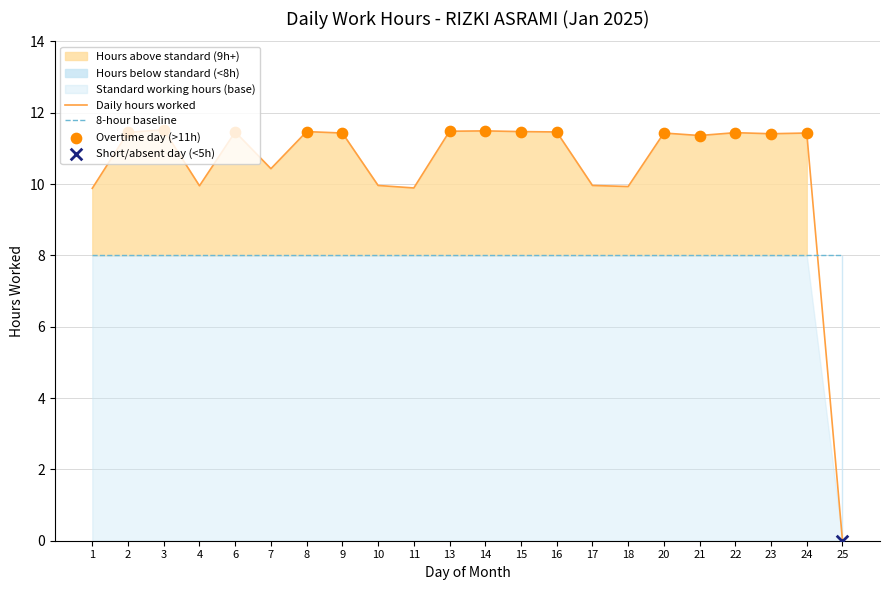

Between 7 and 17, which is larger?

7